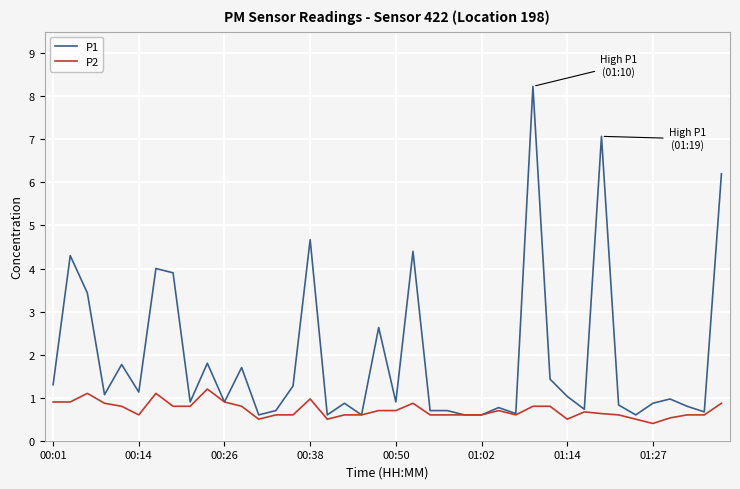

Does the chart display data point markers on the line(s)?

No